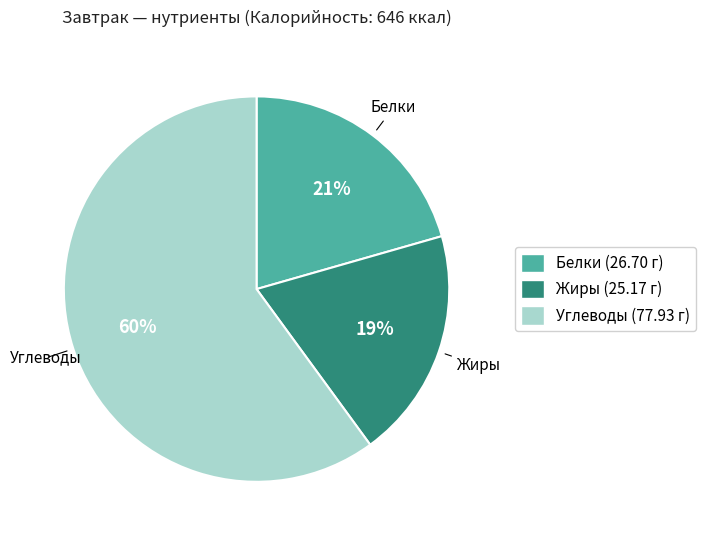

What is the ratio of the value at Углеводы to the value at Белки?

2.9